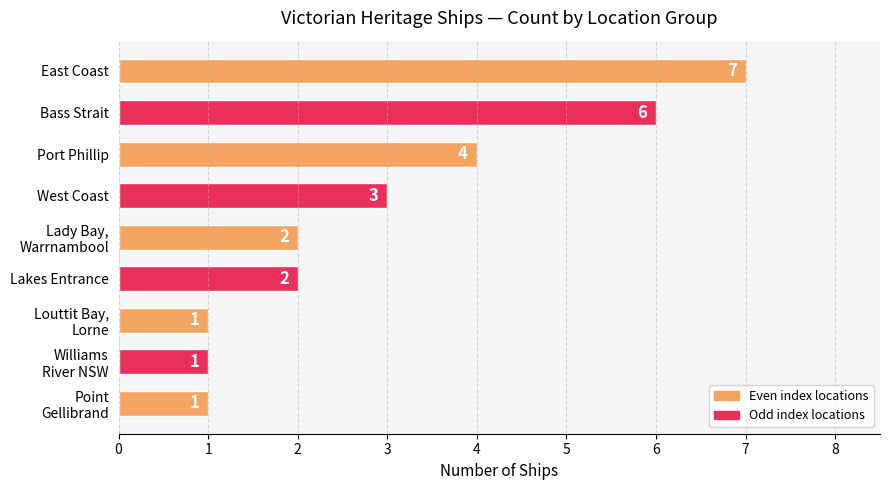

Are the bars horizontal?

Yes